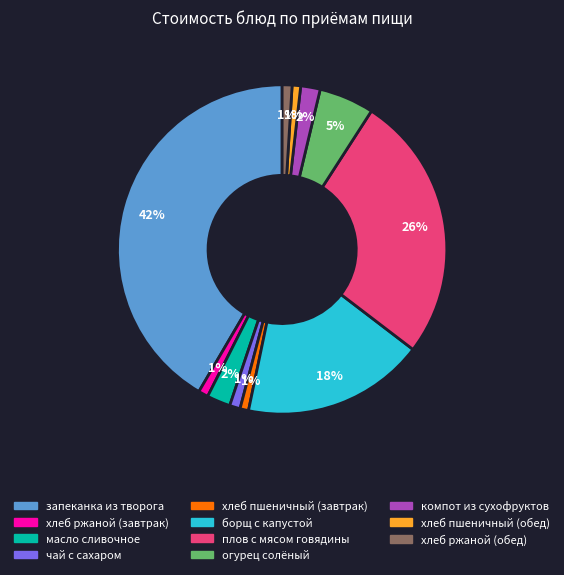

What is the largest slice in the pie chart?

запеканка из творога